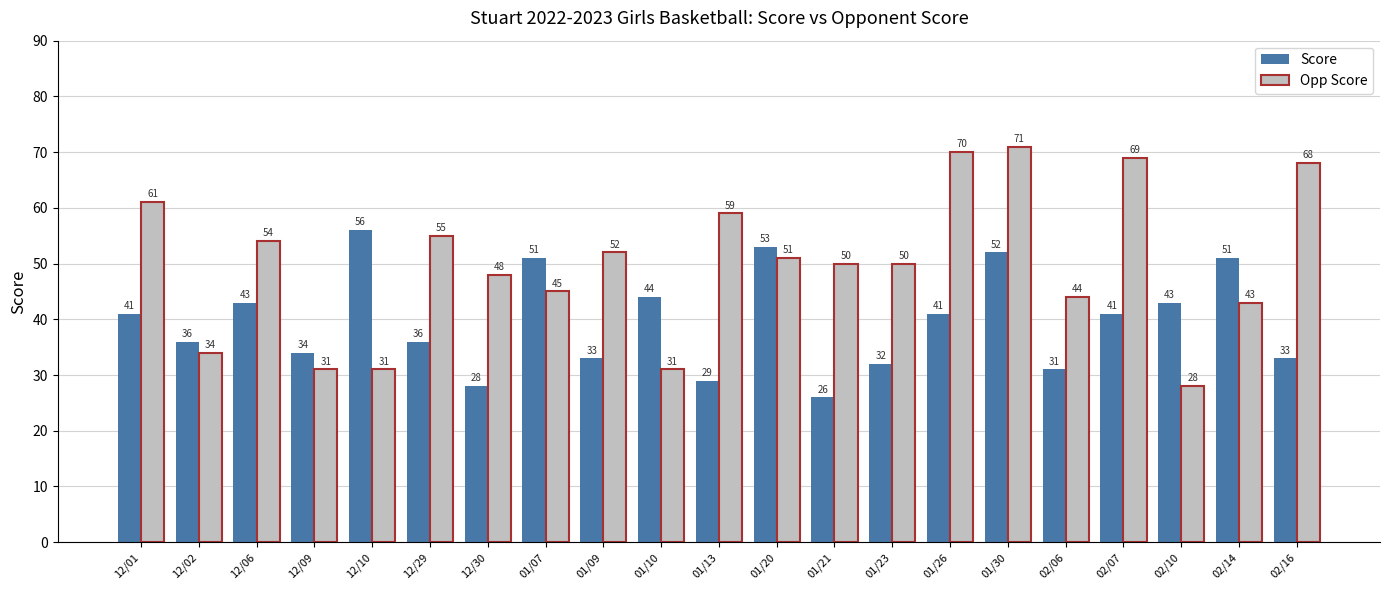

What is the smallest value displayed?

26